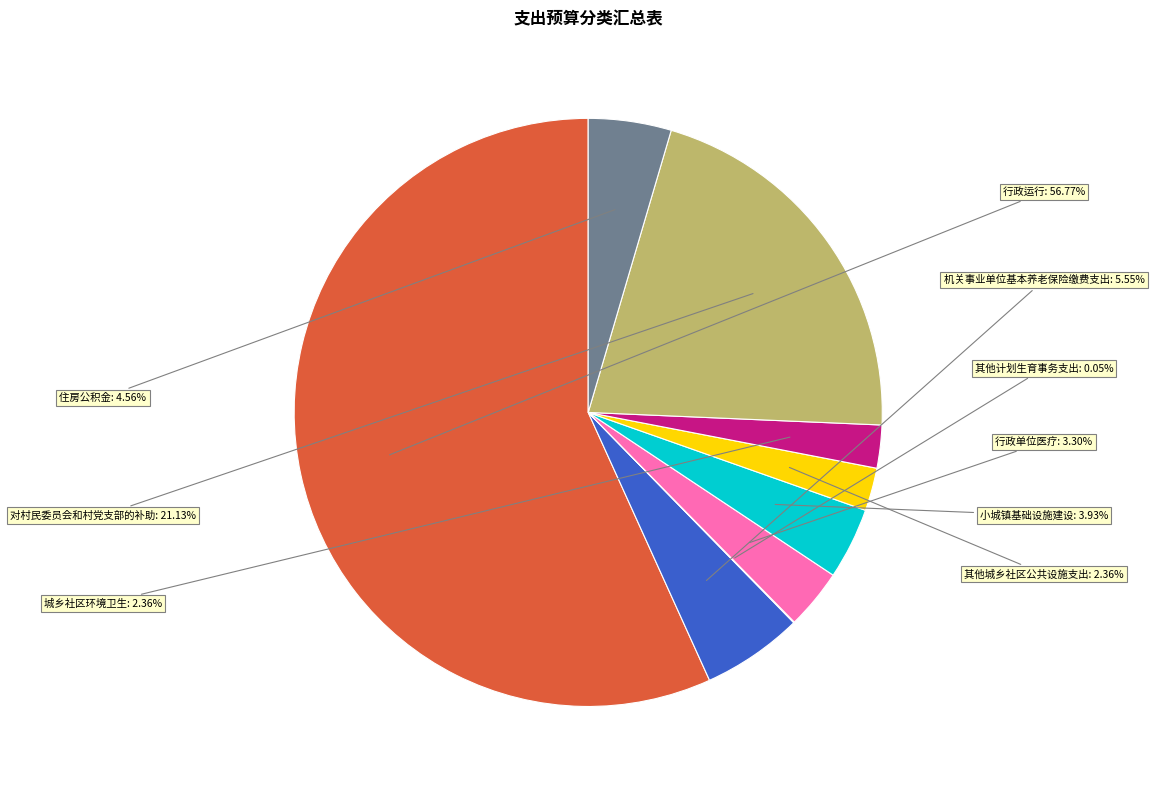

Is there any slice that represents more than half of the pie?

Yes